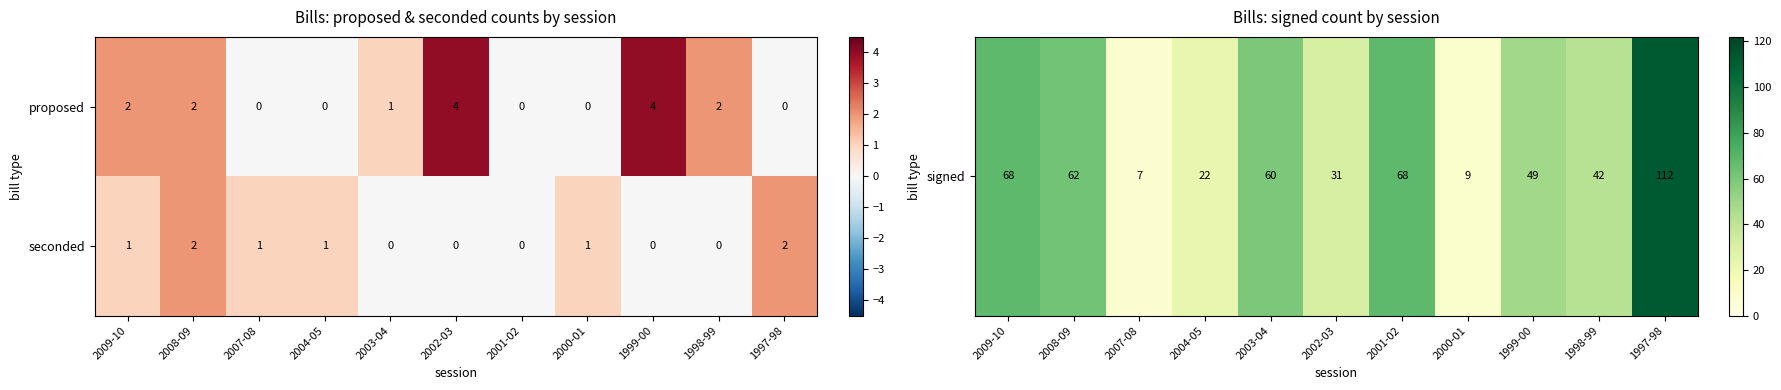

List the series in order of their overall mean, lowest first.

seconded, proposed